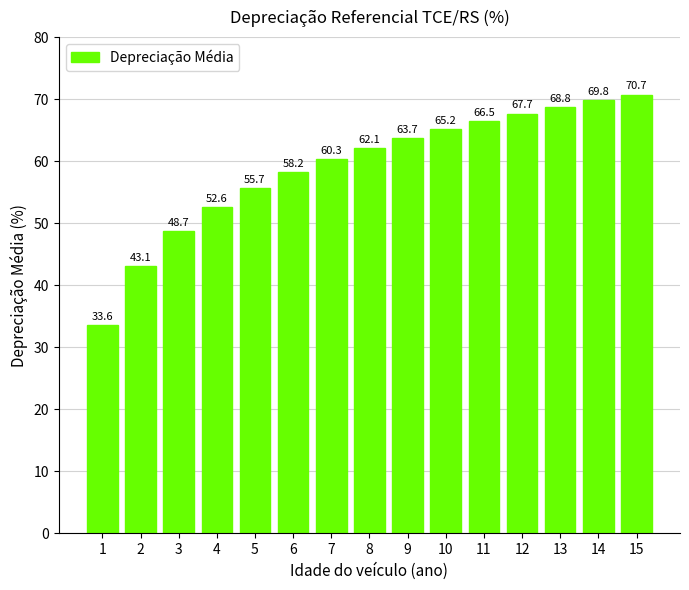

The chart shows a value of 70.7 at 15. True or false?

True